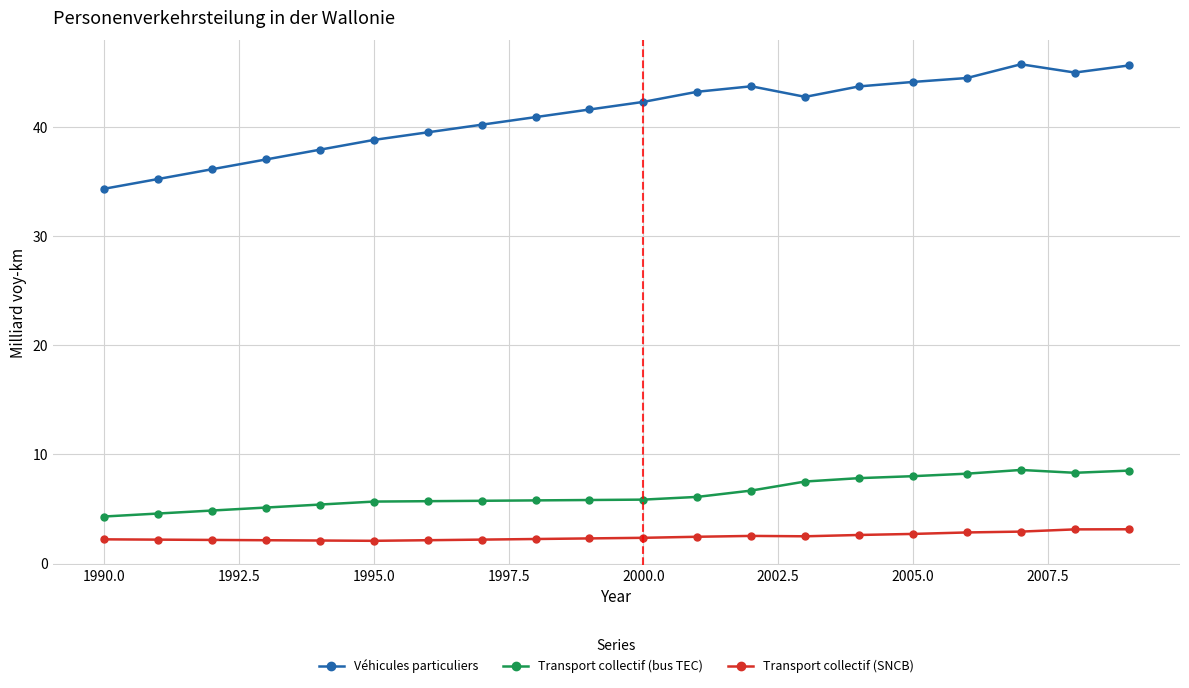

At how many categories does at least one series exceed 24?

20